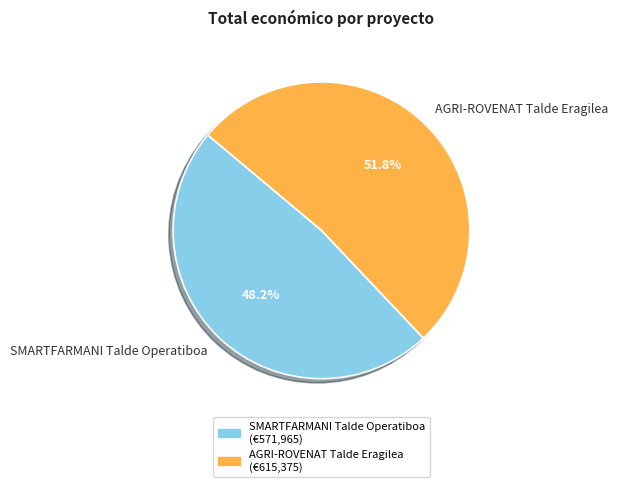

Rank the categories by value from lowest to highest.

SMARTFARMANI Talde Operatiboa, AGRI-ROVENAT Talde Eragilea